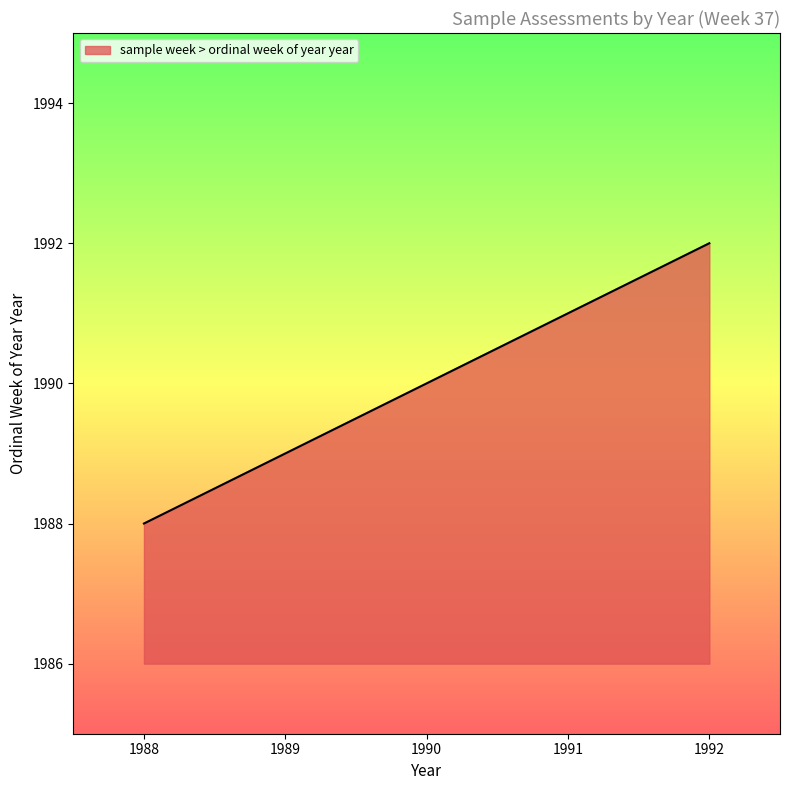

Approximately how many times larger is the value at 1989 compared to 1992?

1.0